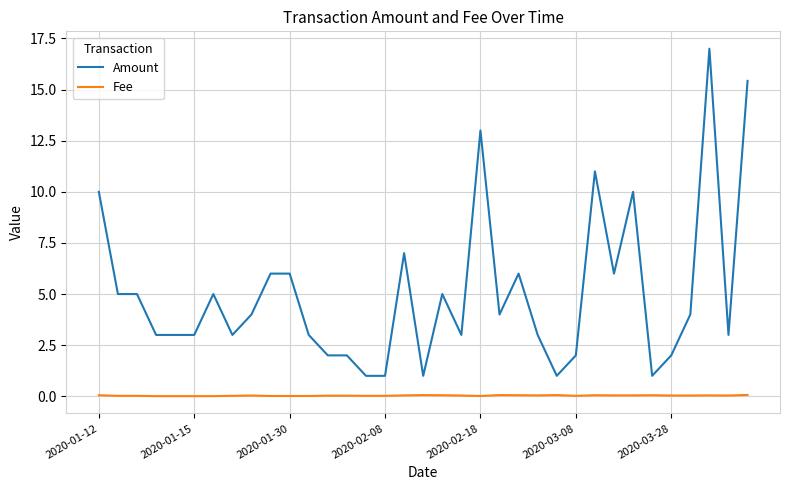

Which series has the largest total across all categories?

Amount